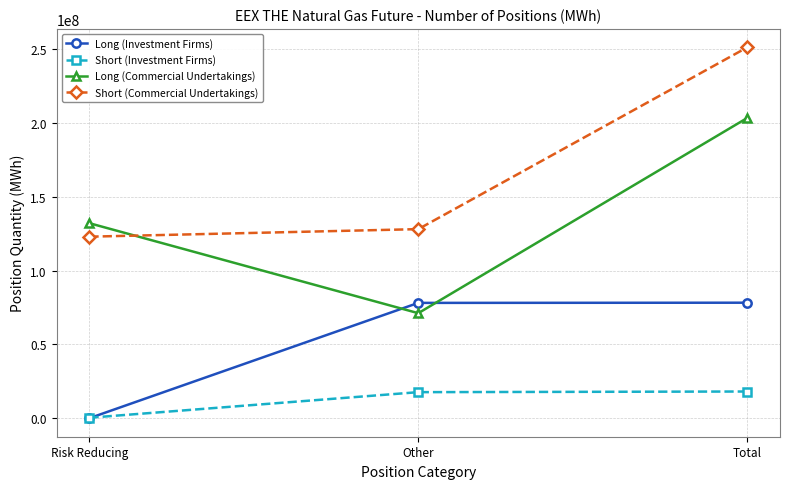

Between Risk Reducing and Other, which series saw the biggest shift?

Long (Investment Firms)